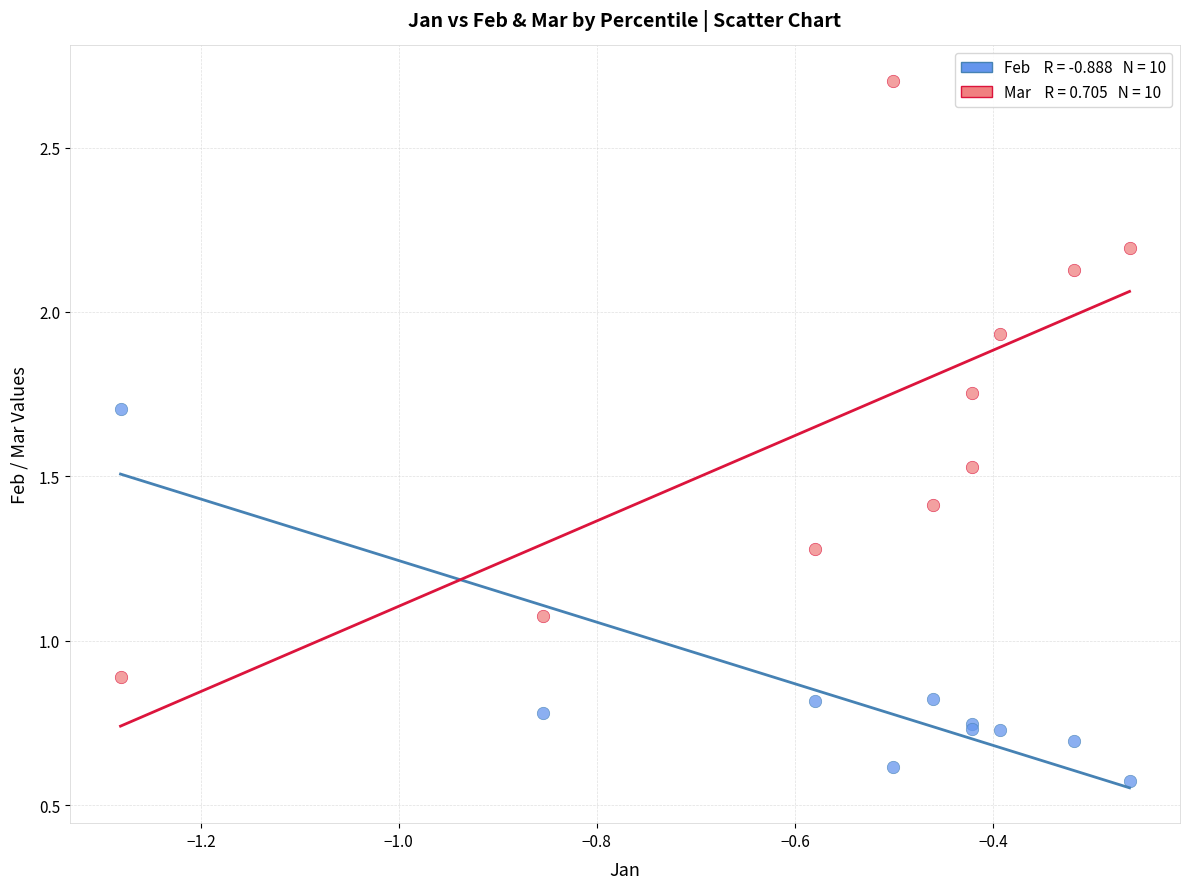

Across all series, what Y value is closest to 1?

1.1